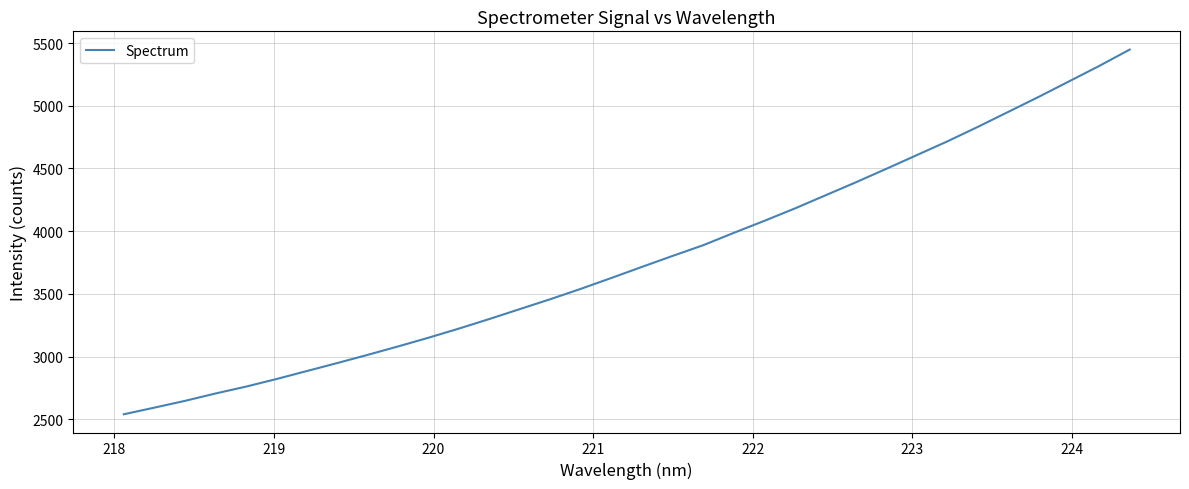

What is the minimum value shown in the chart?

2539.3